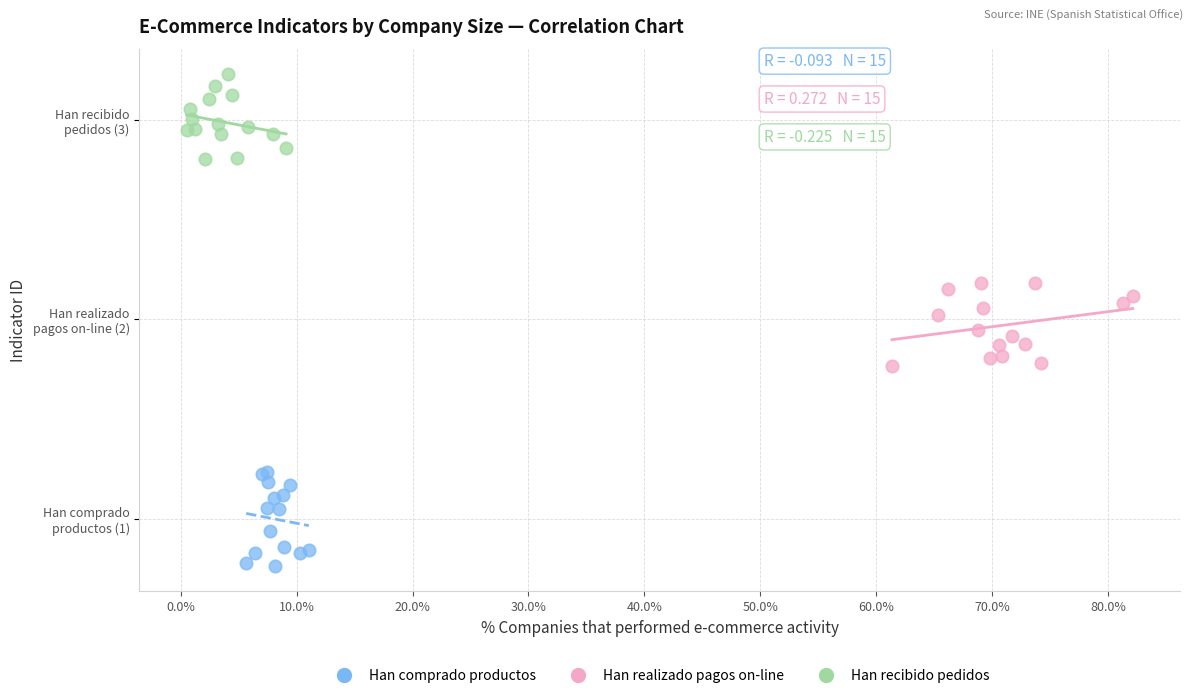

Which series contains the highest Y value?

Han recibido pedidos